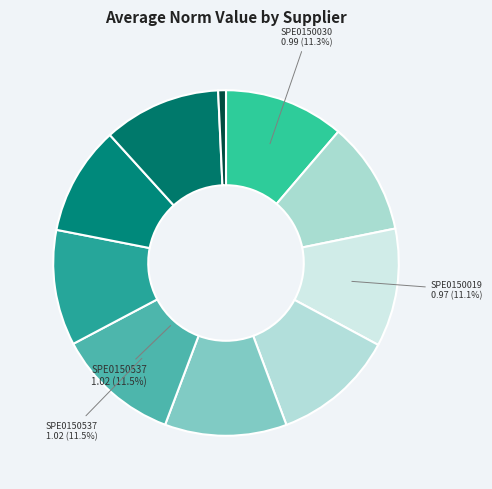

How many segments does this pie chart have?

10